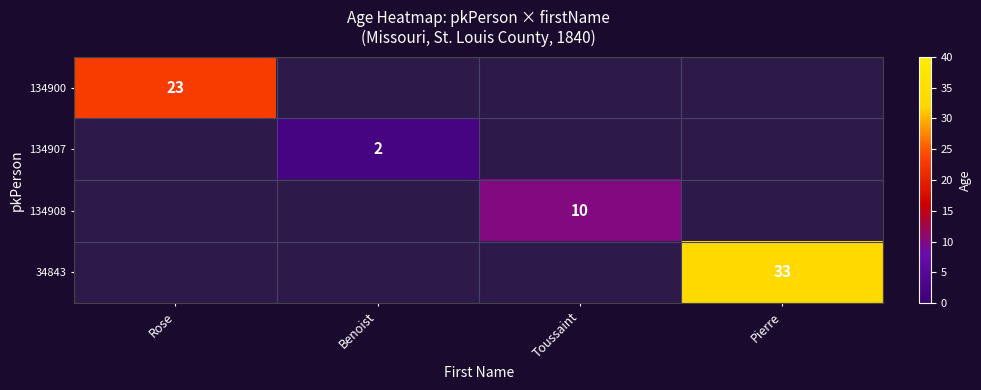

Is it true that 134900 equals 15 at Rose?

False